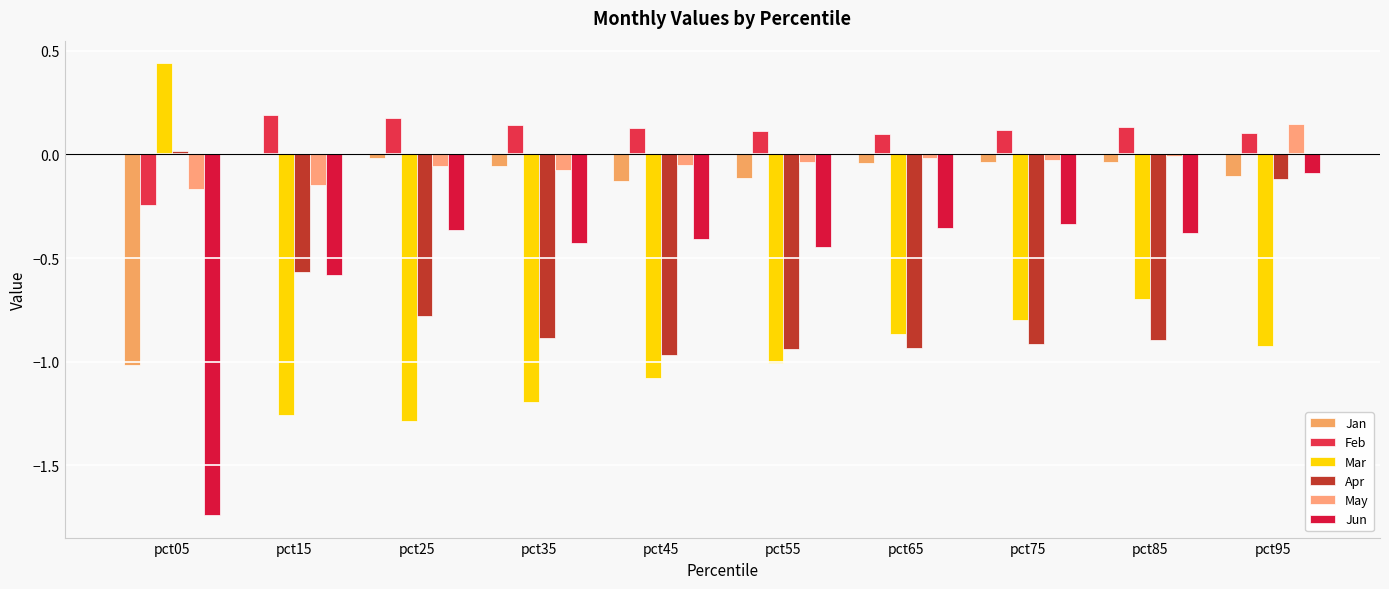

Which label corresponds to the largest value in the chart?

pct05